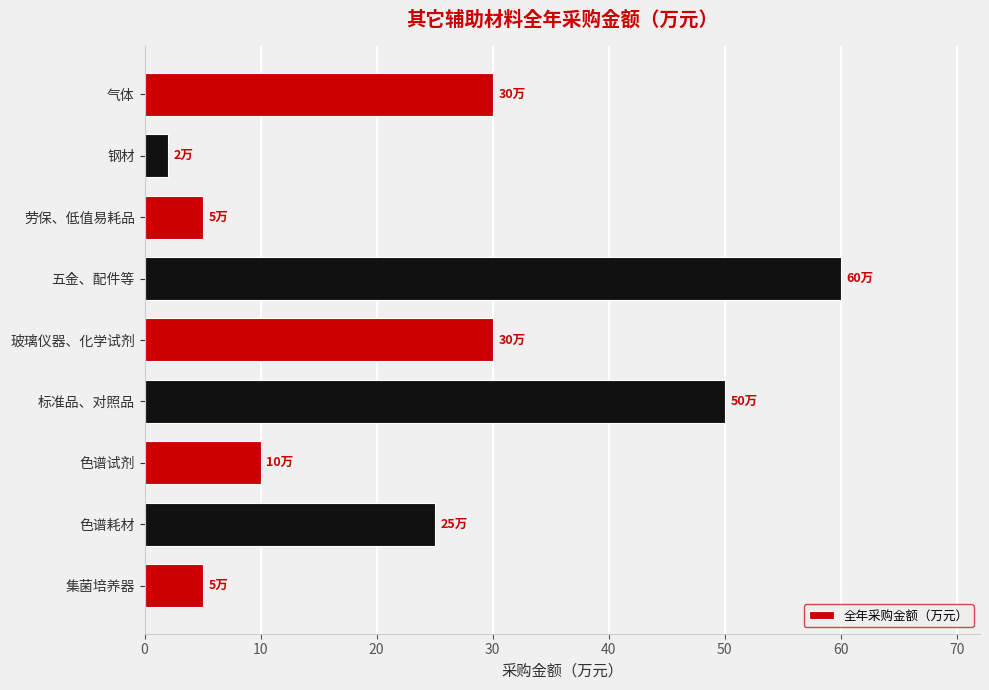

Is it true that the value at 标准品、对照品 is 50?

True